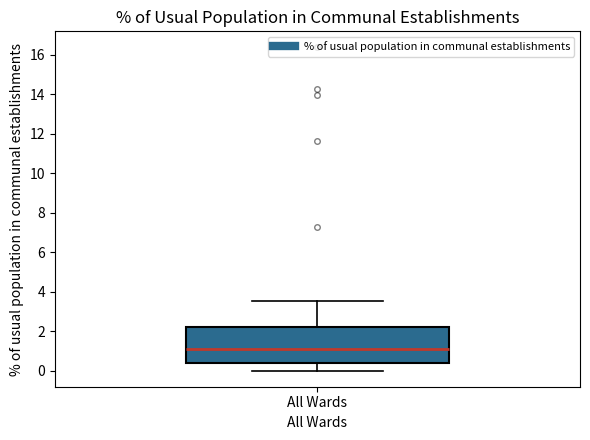

Where is the lower edge of the box for All Wards on the y-axis? The values are not printed on the chart, so give them approximately, as read against the axis.

0.4